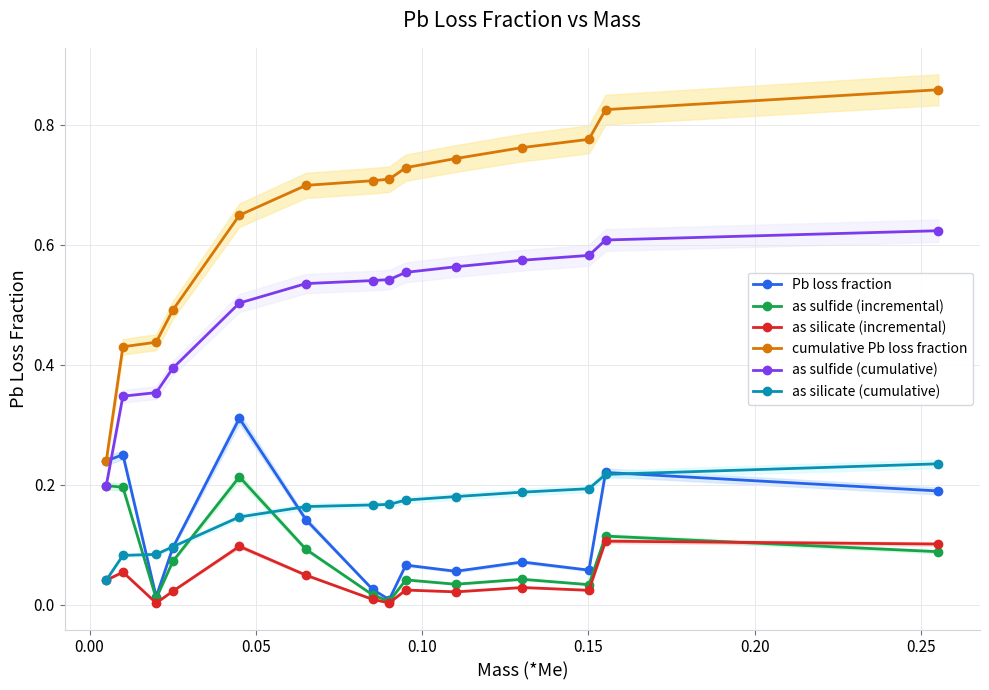

What is the difference between the maximum and minimum values in the as sulfide (cumulative) series?

0.4